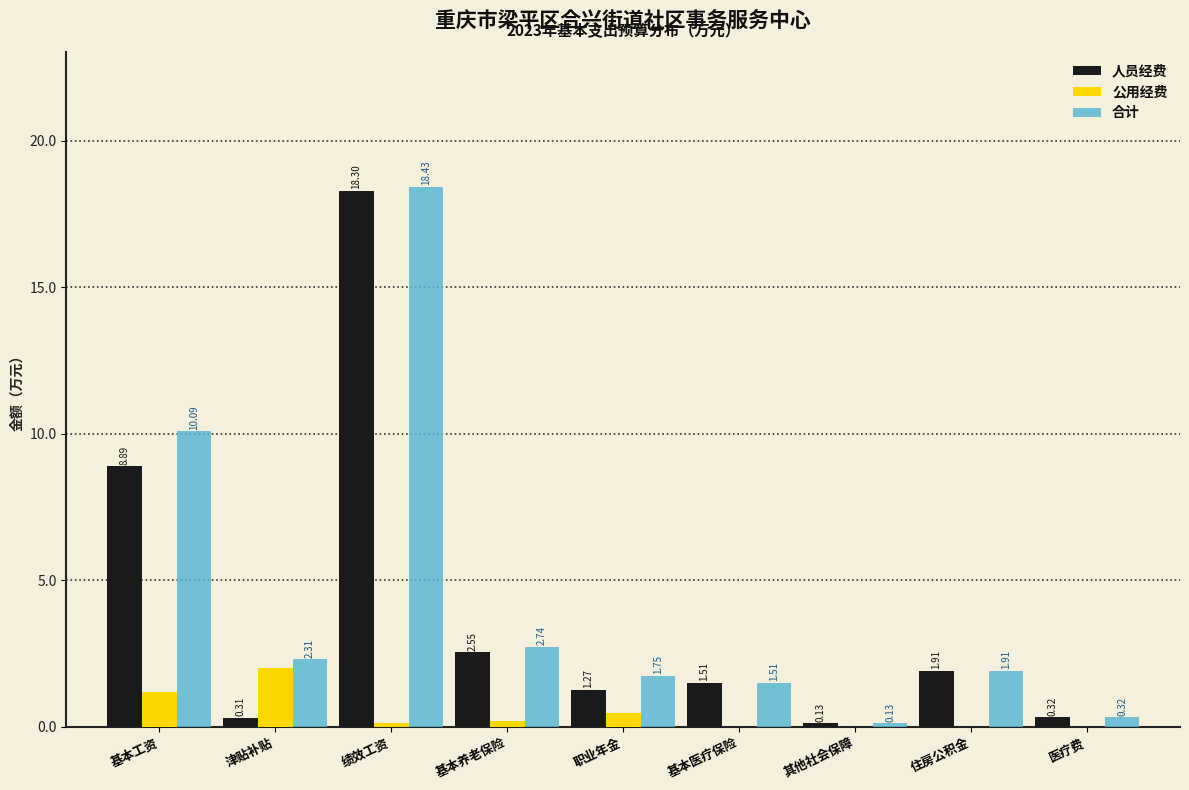

Which series changed the most between 绩效工资 and 住房公积金?

合计